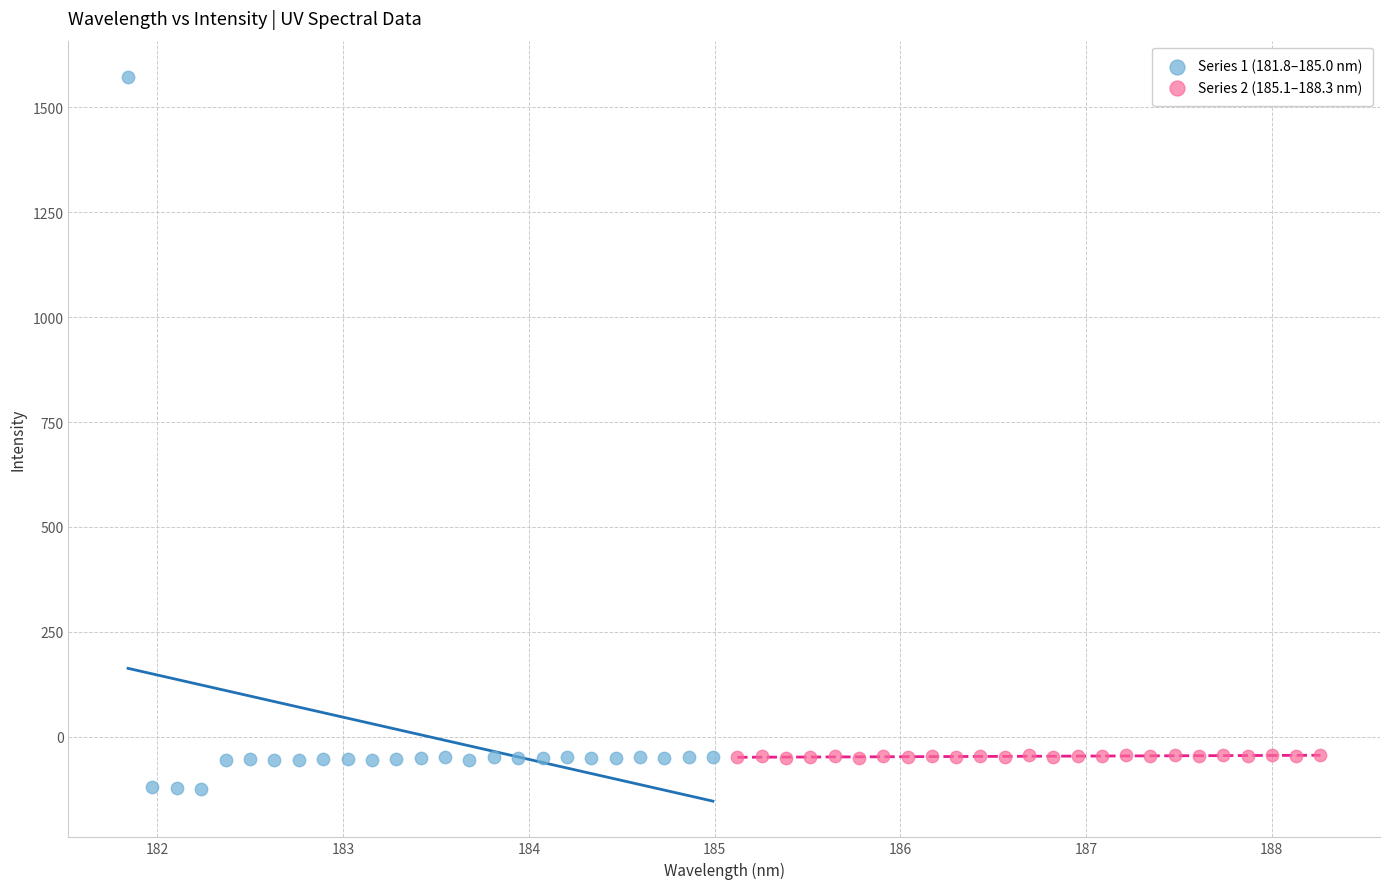

Which series reaches the maximum Y coordinate?

Series 1 (181.8–185.0 nm)